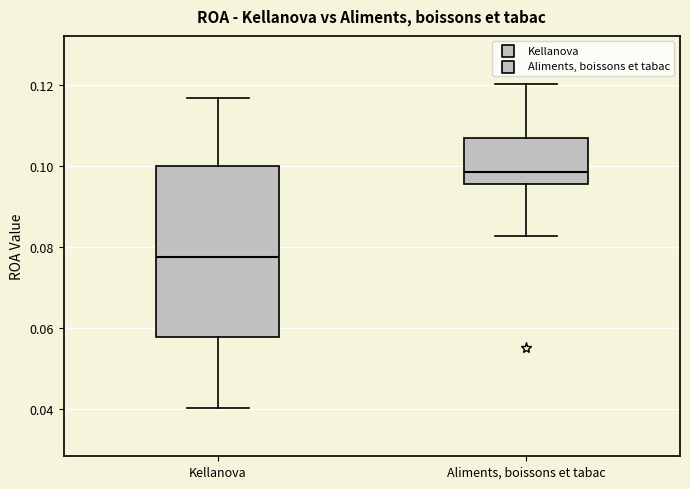

Which box is the tallest, from its lower edge to its upper edge?

Kellanova